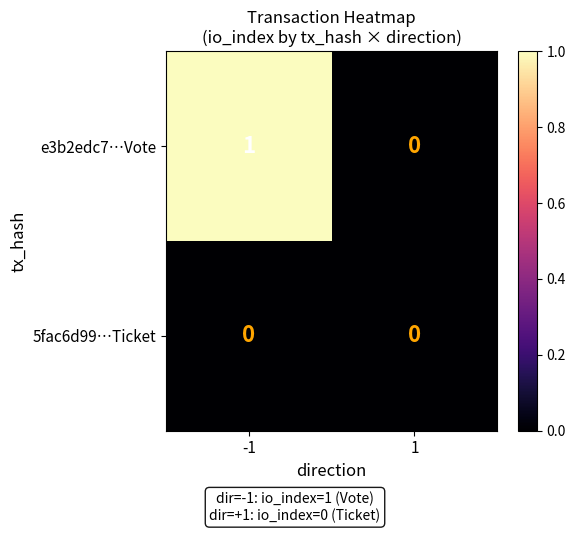

The value of e3b2edc7…Vote at 1 is 0. True or false?

True